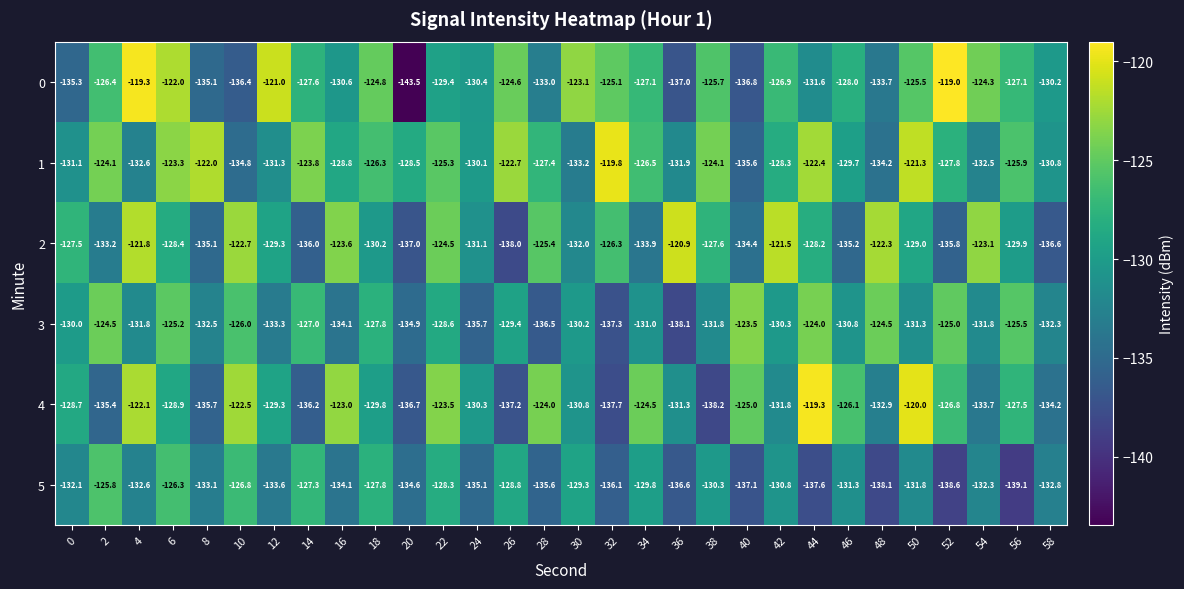

Which series has the largest range (max minus min)?

0